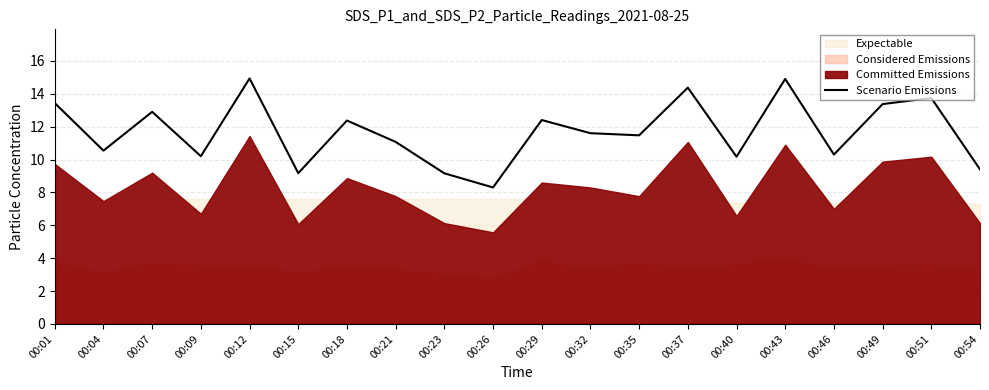

Does the chart display data point markers on the line(s)?

No